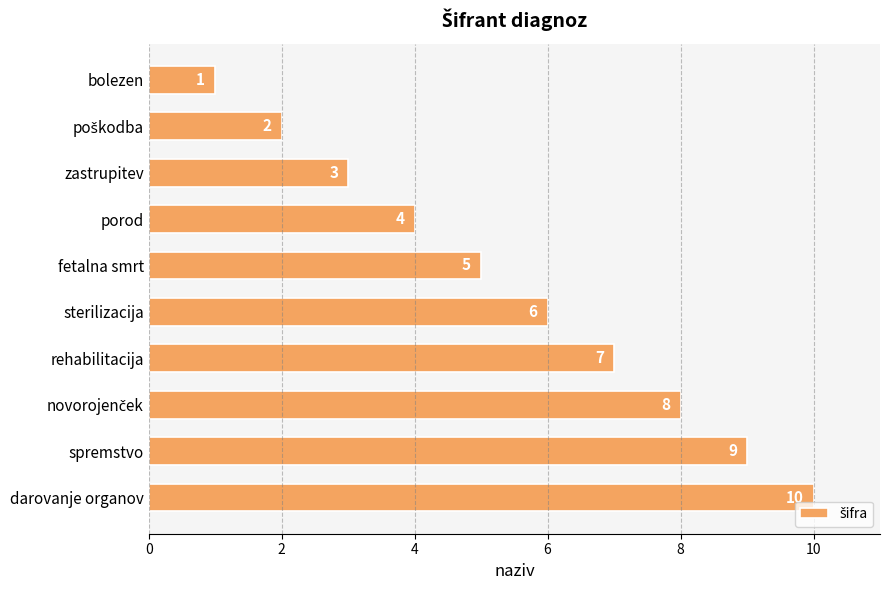

What is the label of the 9th bar from the top?

spremstvo